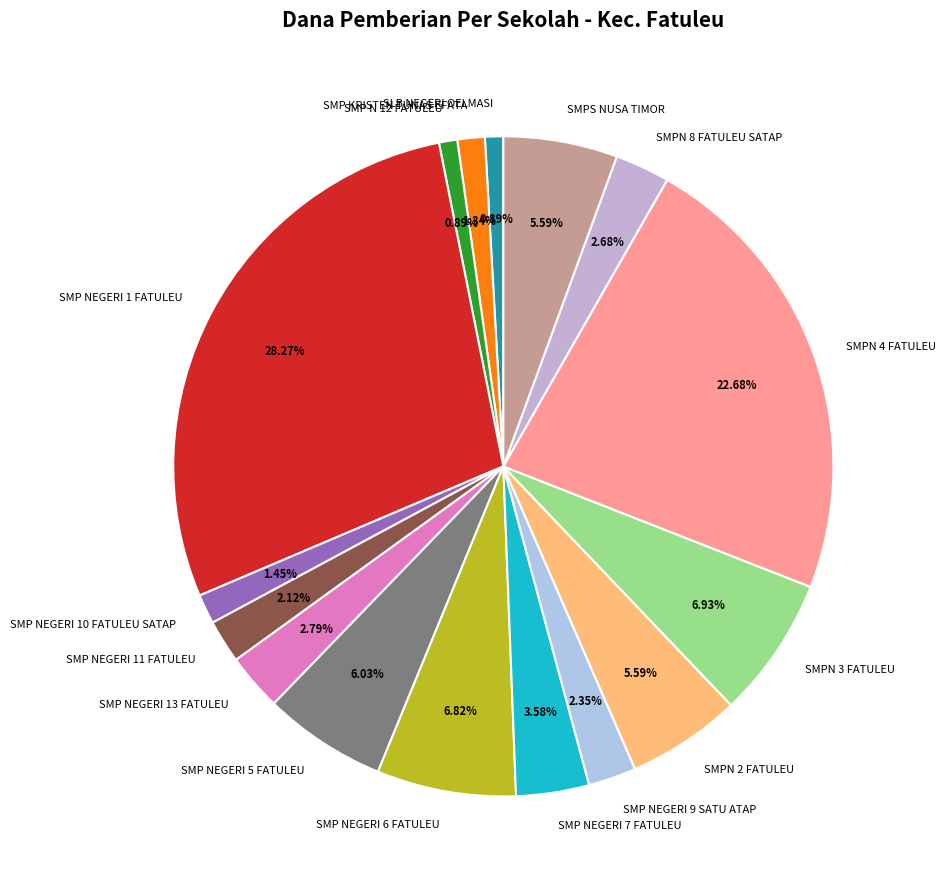

Is there any slice that represents more than half of the pie?

No